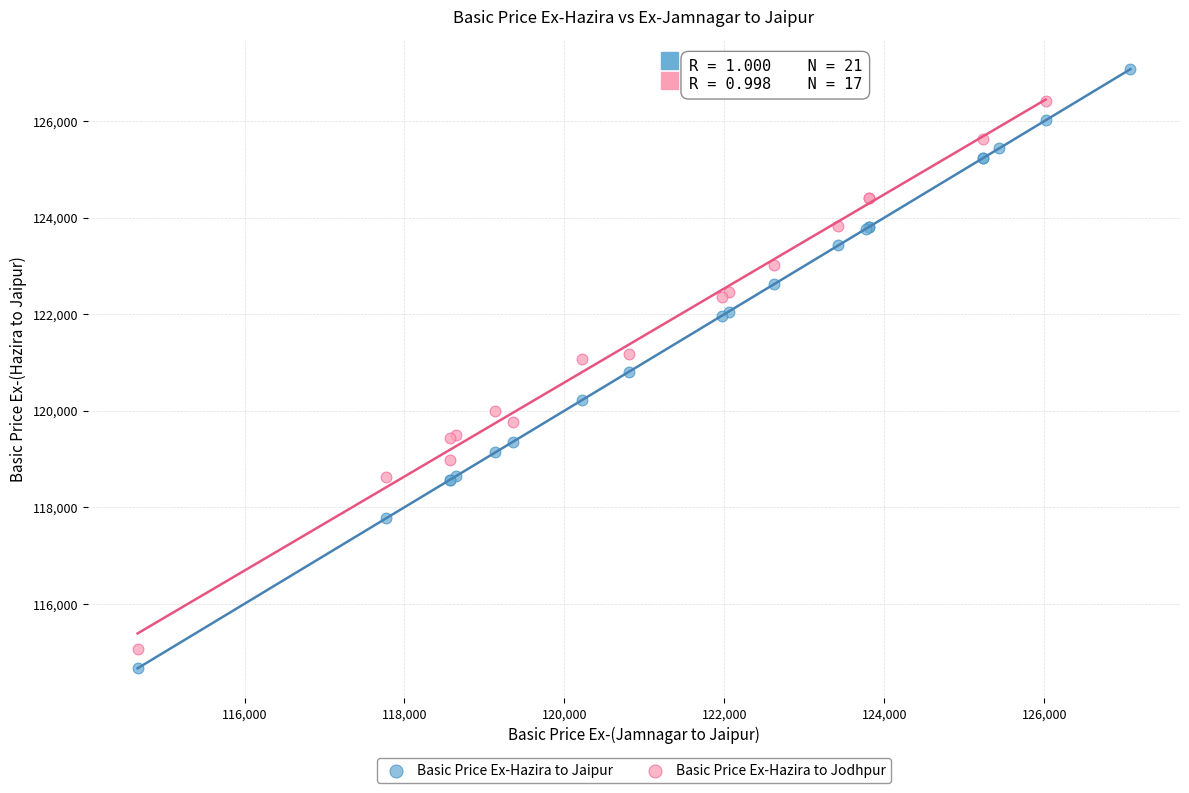

Which series has the largest Y range (max minus min)?

Basic Price Ex-Hazira to Jaipur